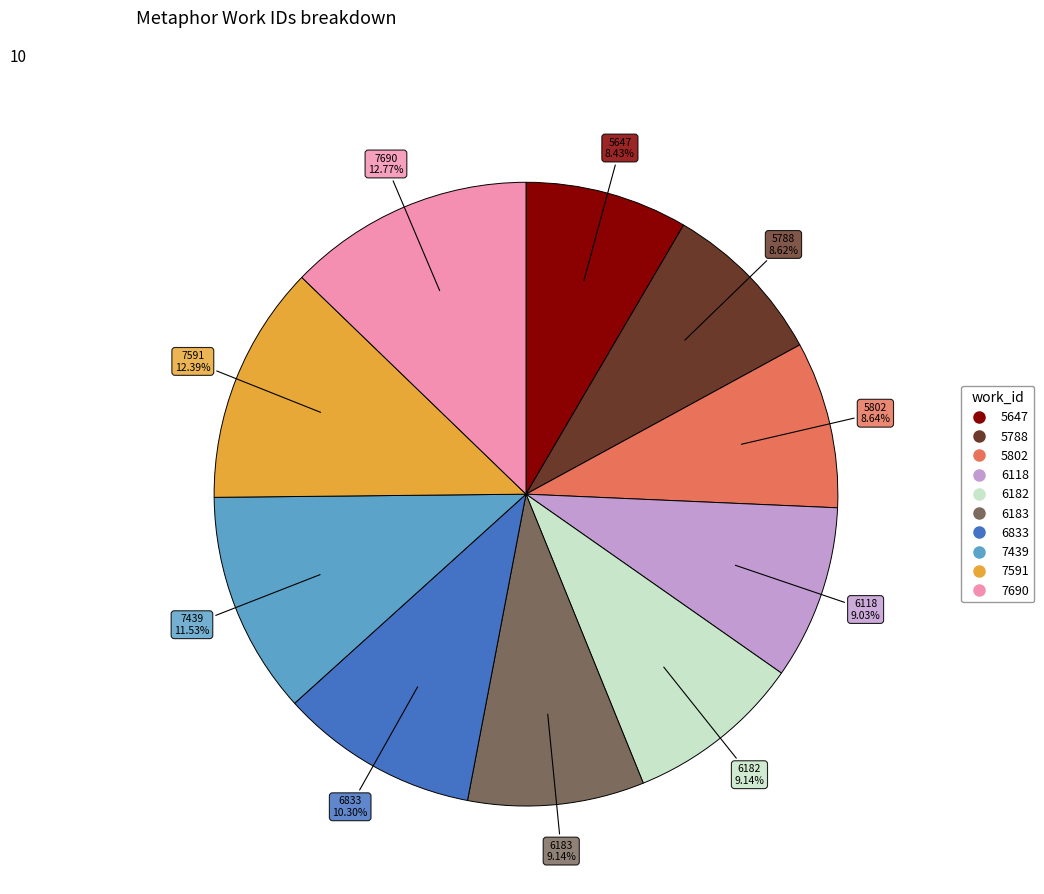

Combined, what portion of the pie is 6183 and 6833?

19.4%